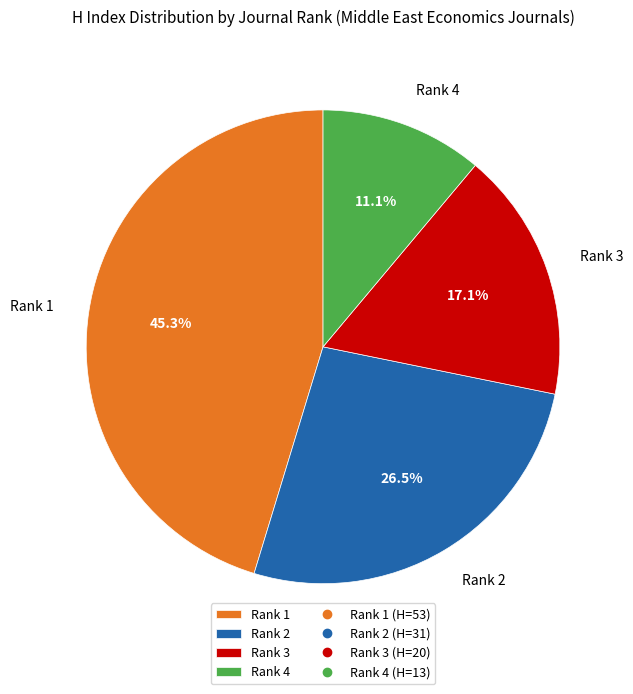

Is there any slice that represents more than half of the pie?

No